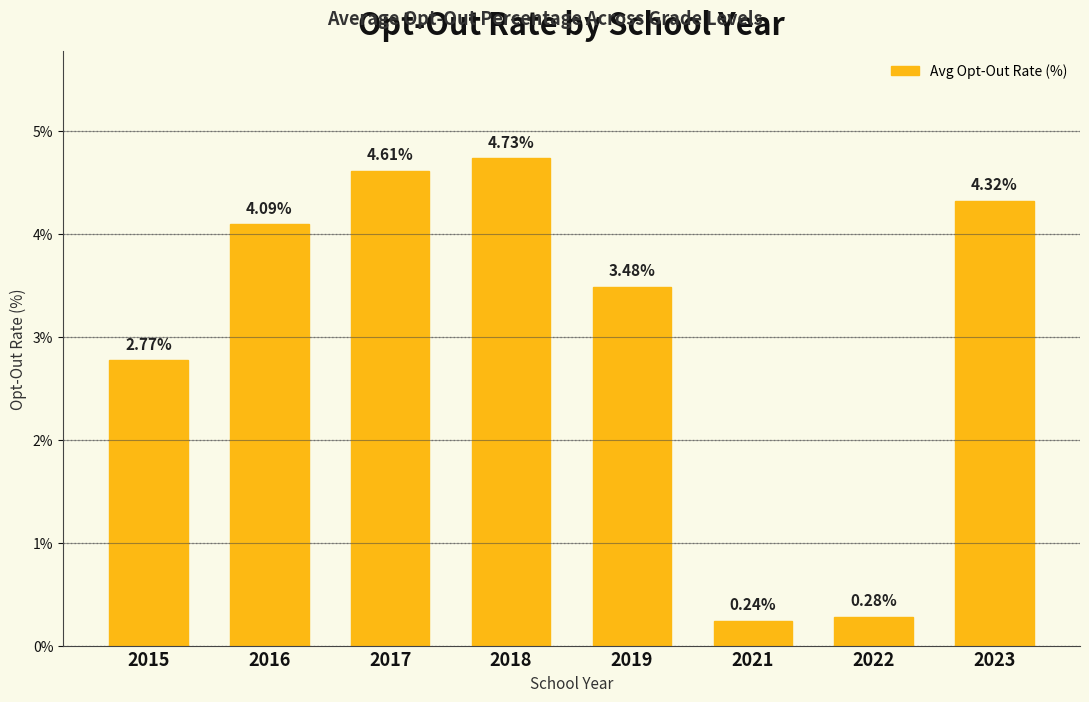

Where is the data nearest to the value 2?

2015